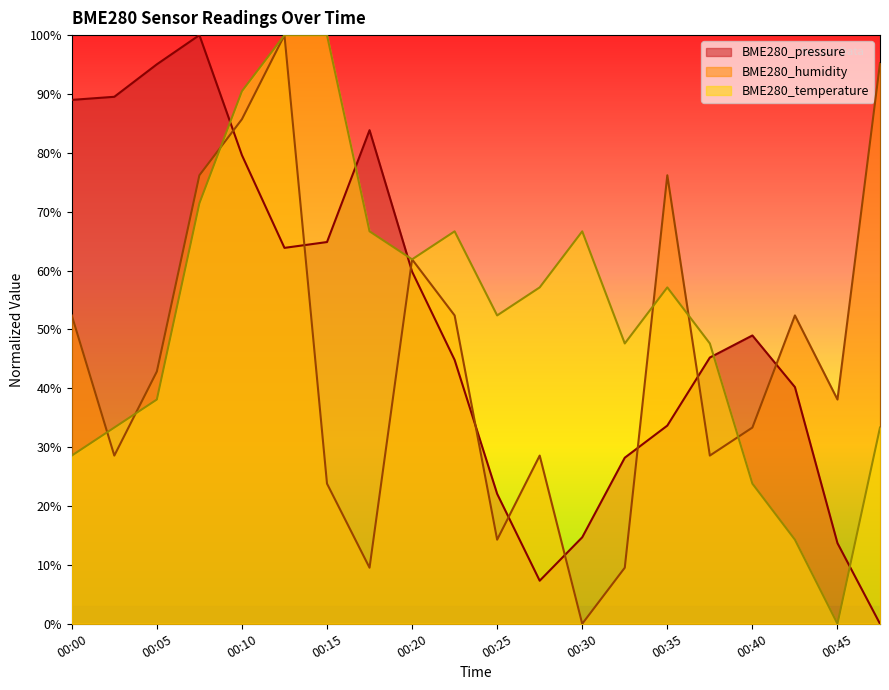

Rank the series by their average value, from lowest to highest.

BME280_humidity, BME280_pressure, BME280_temperature